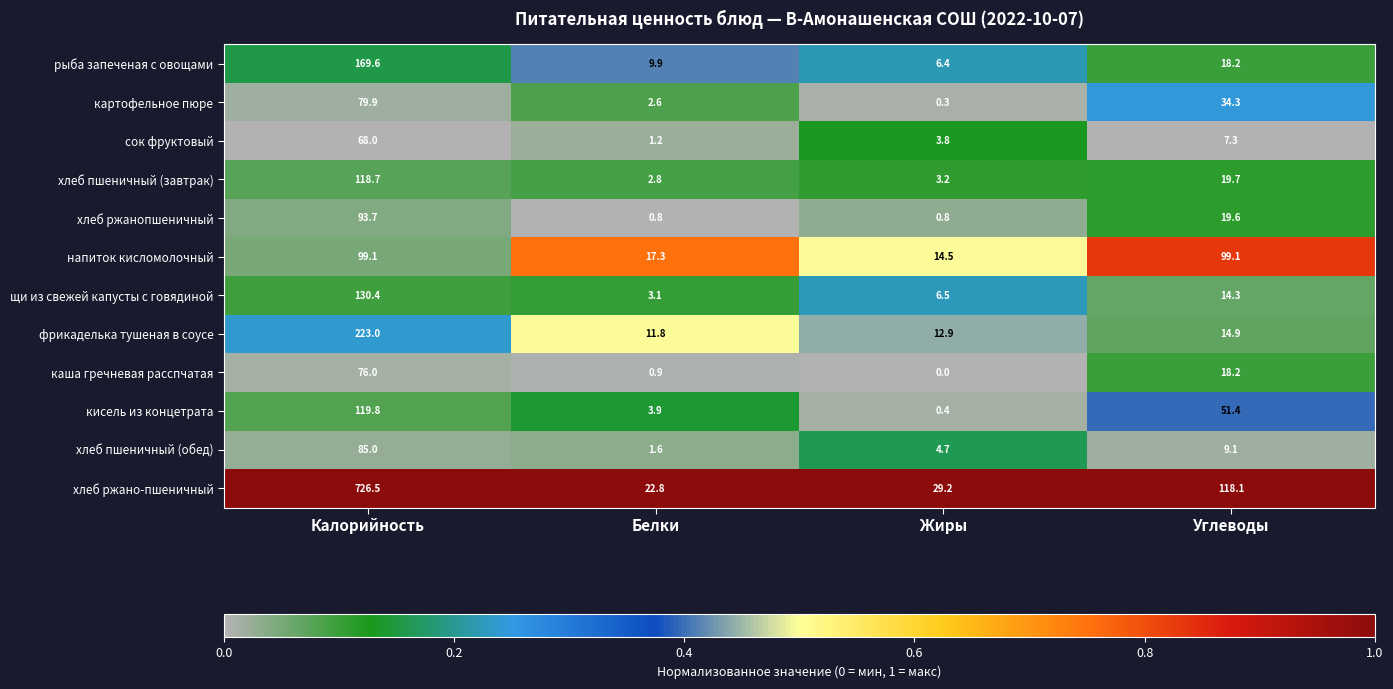

What is the lowest value of the рыба запеченая с овощами series?

6.4